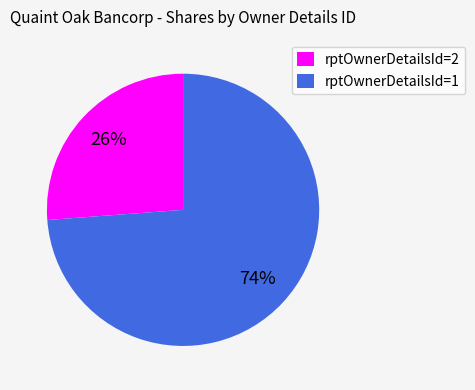

Between rptOwnerDetailsId=2 and rptOwnerDetailsId=1, which is larger?

rptOwnerDetailsId=1